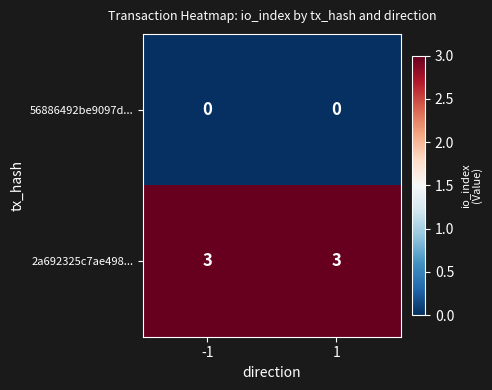

What is the spread (max minus min) of values at 1?

3